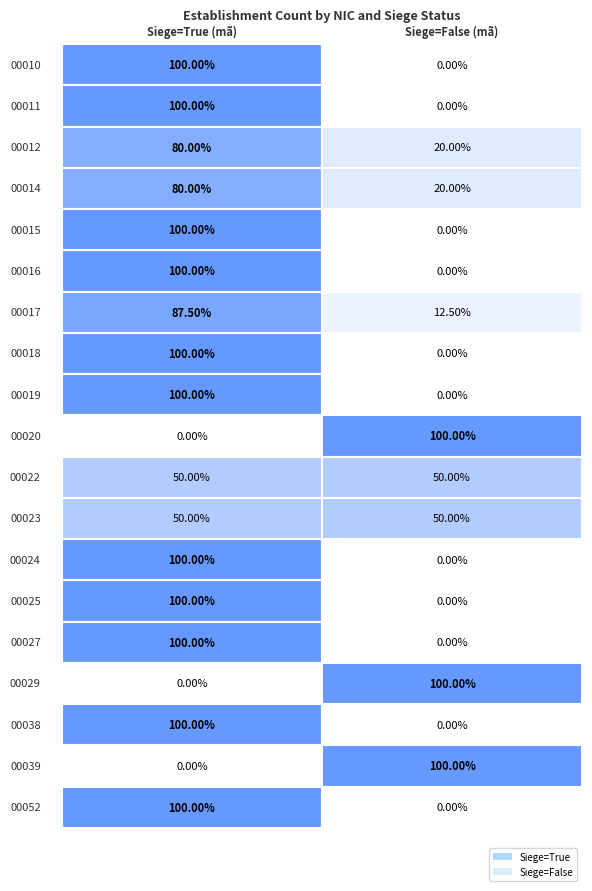

True or false: 00029 has a value of -1 at true.

False